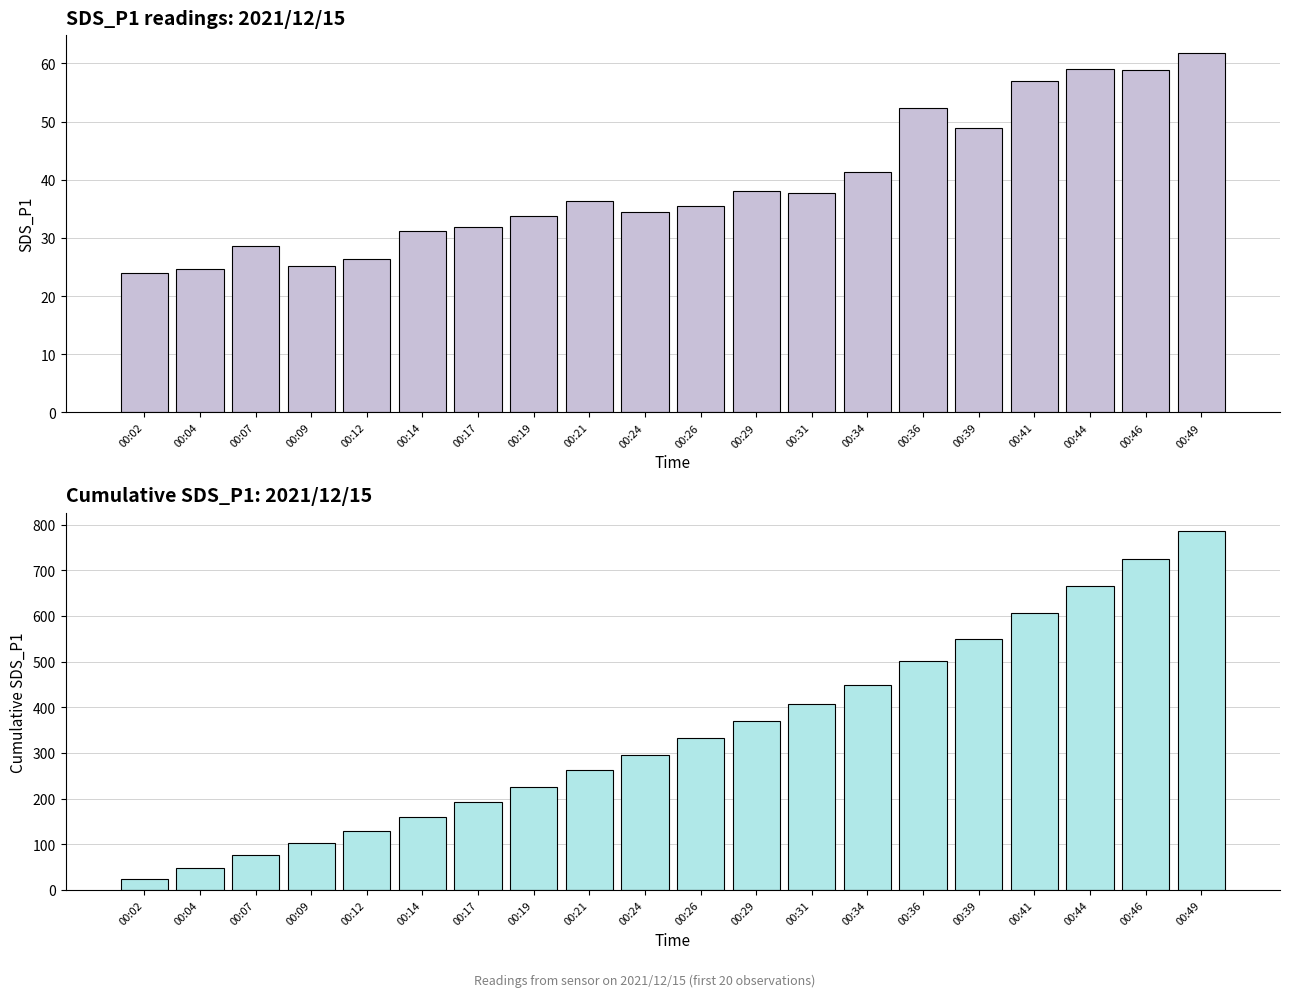

What is the total value across all series at 00:09?

127.7